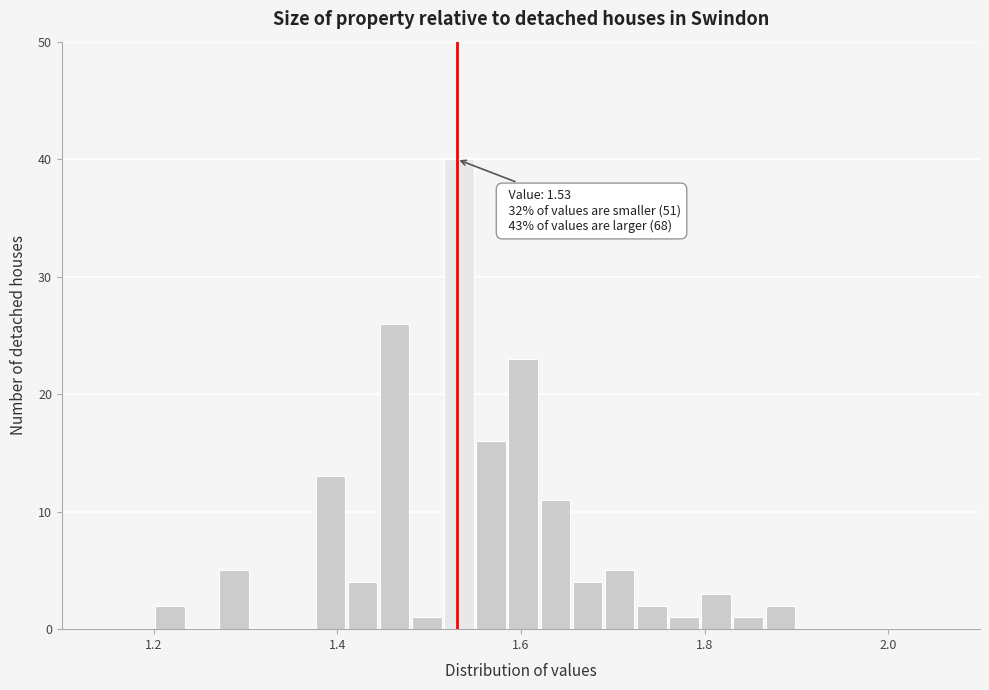

Around what value on the x-axis is the tallest bar? Give the approximate position of its centre, as read against the axis.

1.54